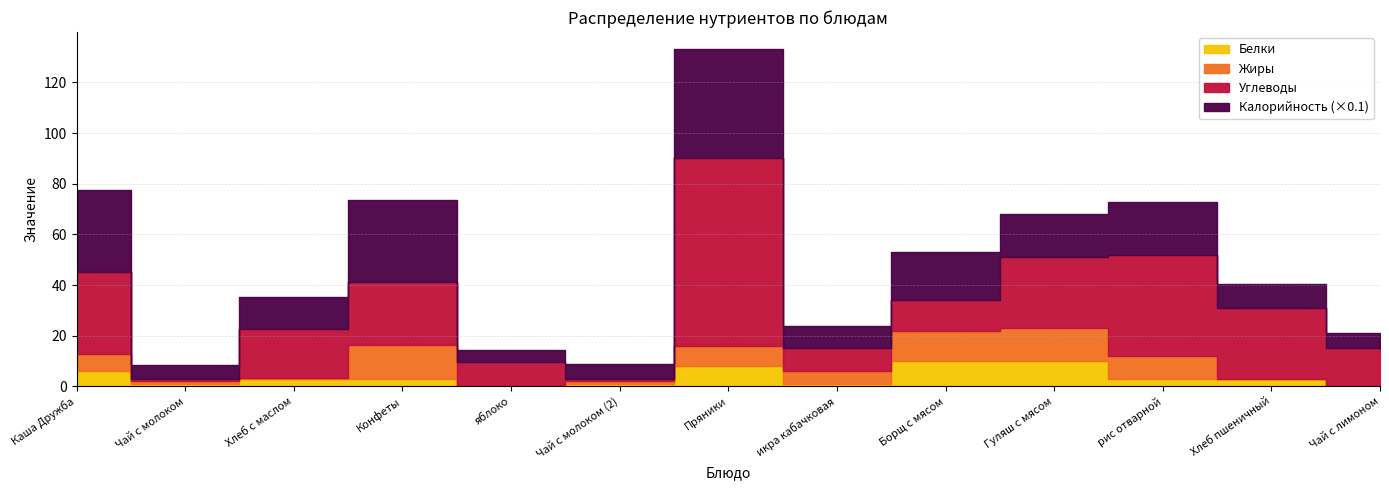

Reading right to left, transcribe all the data shown in this chart.

Калорийность: Чай с лимоном=60.0	Хлеб пшеничный=95.0	рис отварной=208.0	Гуляш с мясом=171.0	Борщ с мясом=191.0	икра кабачковая=89.0	Пряники=431.0	Чай с молоком (2)=57.0	яблоко=47.0	Конфеты=324.0	Хлеб с маслом=125.0	Чай с молоком=57.0	Каша Дружба=325.0
Белки: Чай с лимоном=0.0	Хлеб пшеничный=3.0	рис отварной=3.0	Гуляш с мясом=10.0	Борщ с мясом=10.0	икра кабачковая=1.0	Пряники=8.0	Чай с молоком (2)=1.0	яблоко=0.0	Конфеты=3.1	Хлеб с маслом=3.0	Чай с молоком=1.0	Каша Дружба=5.9
Жиры: Чай с лимоном=0.0	Хлеб пшеничный=0.0	рис отварной=9.0	Гуляш с мясом=13.0	Борщ с мясом=12.0	икра кабачковая=5.0	Пряники=8.0	Чай с молоком (2)=1.0	яблоко=0.0	Конфеты=13.2	Хлеб с маслом=0.3	Чай с молоком=1.0	Каша Дружба=7.0
Углеводы: Чай с лимоном=15.0	Хлеб пшеничный=28.0	рис отварной=40.0	Гуляш с мясом=28.0	Борщ с мясом=12.0	икра кабачковая=9.0	Пряники=74.1	Чай с молоком (2)=1.0	яблоко=9.8	Конфеты=25.1	Хлеб с маслом=19.4	Чай с молоком=0.8	Каша Дружба=32.1